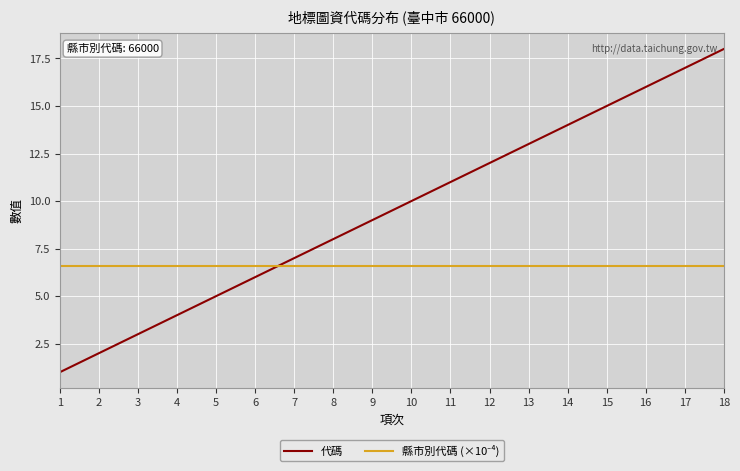

What is the difference between the 代碼 values at 8 and 16?

8.0